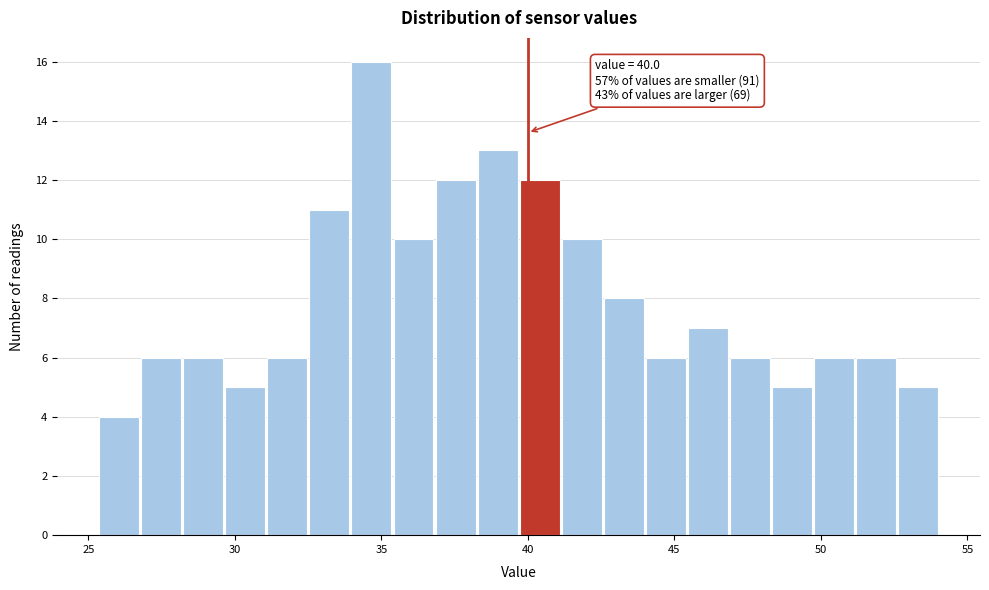

Read against the x-axis, roughly where is the centre of the tallest bar?

34.5